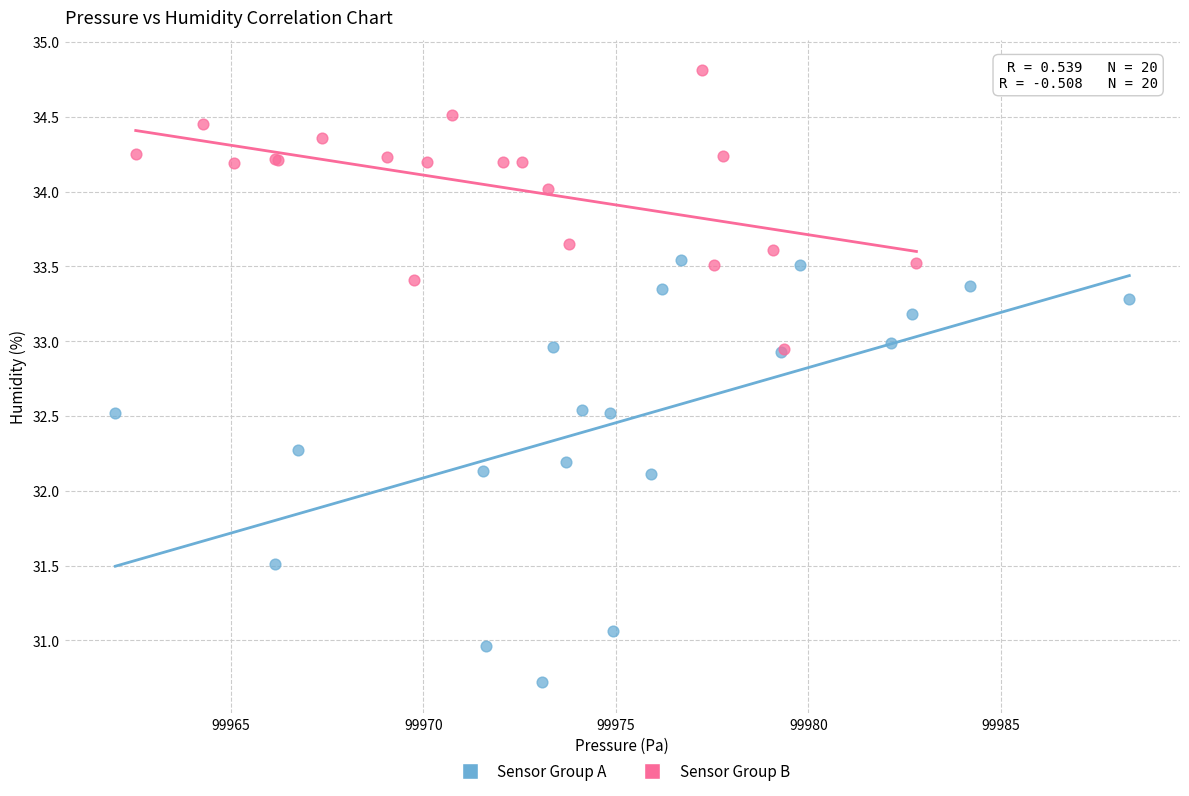

Which series has the largest Y range (max minus min)?

Sensor Group A